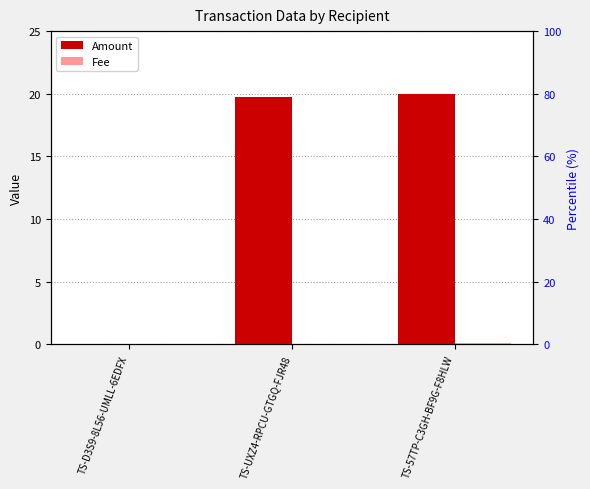

The value of Fee at TS-UXZ4-RPCU-GTGQ-FJR48 is -0.0. True or false?

False